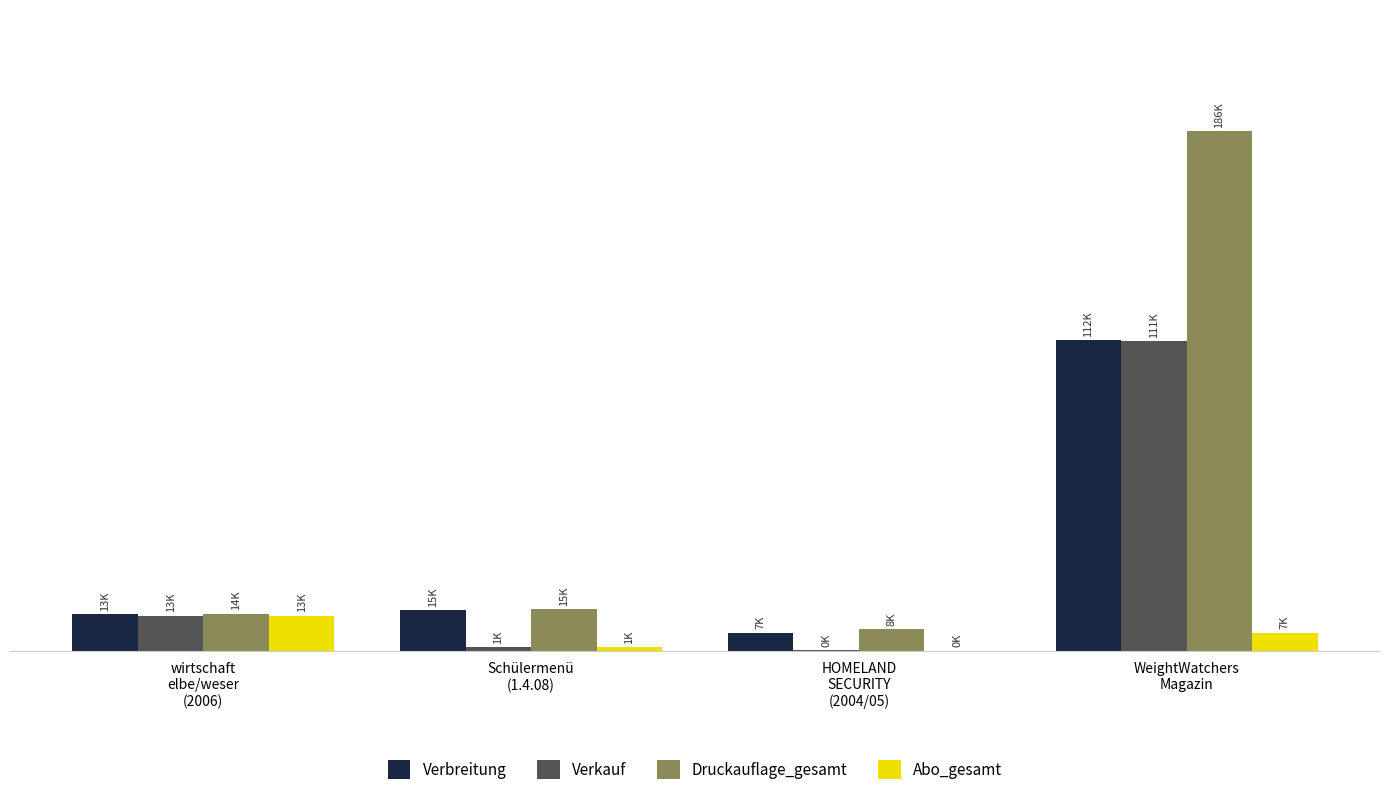

What is the difference between the maximum and second lowest values in the Druckauflage_gesamt series?

172737